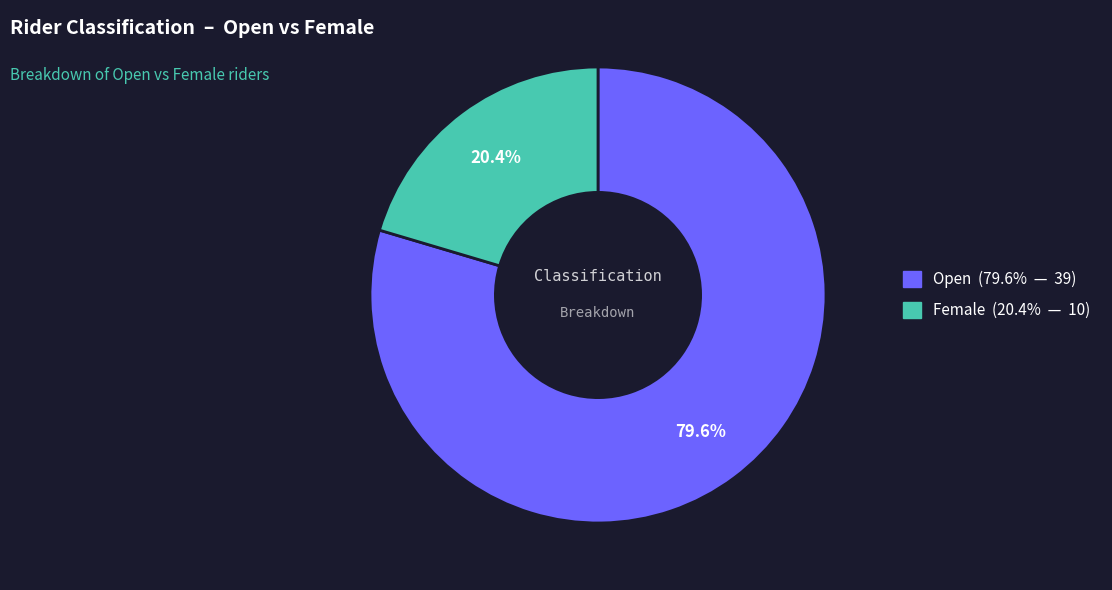

How many segments does this pie chart have?

2